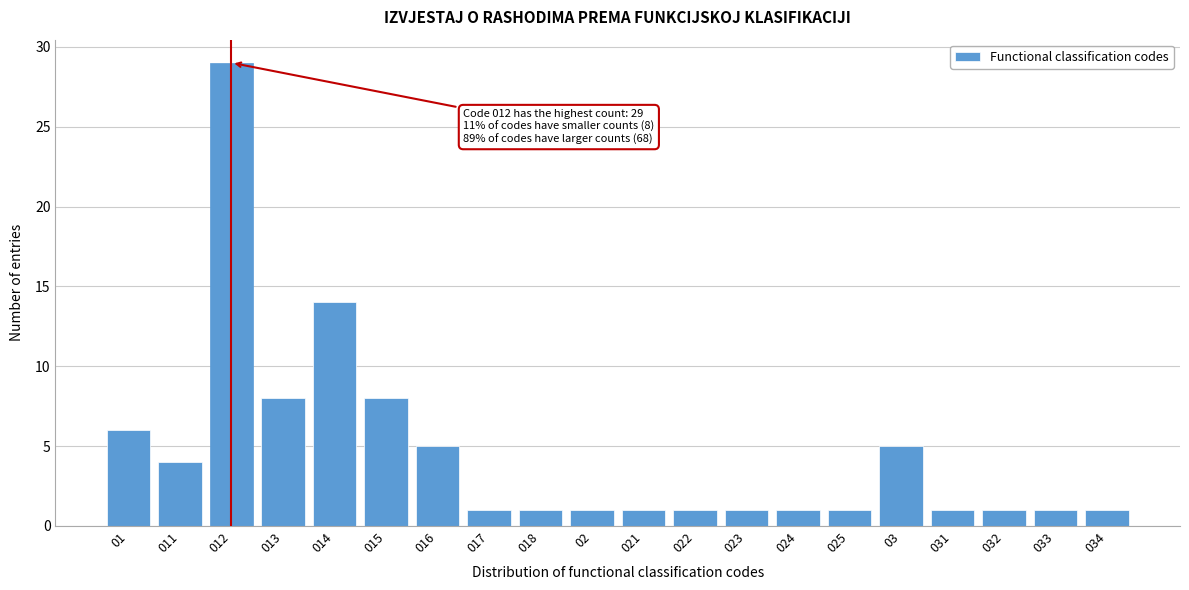

Reading left to right, what are all the values shown in this chart?

01=6	011=4	012=29	013=8	014=14	015=8	016=5	017=1	018=1	02=1	021=1	022=1	023=1	024=1	025=1	03=5	031=1	032=1	033=1	034=1